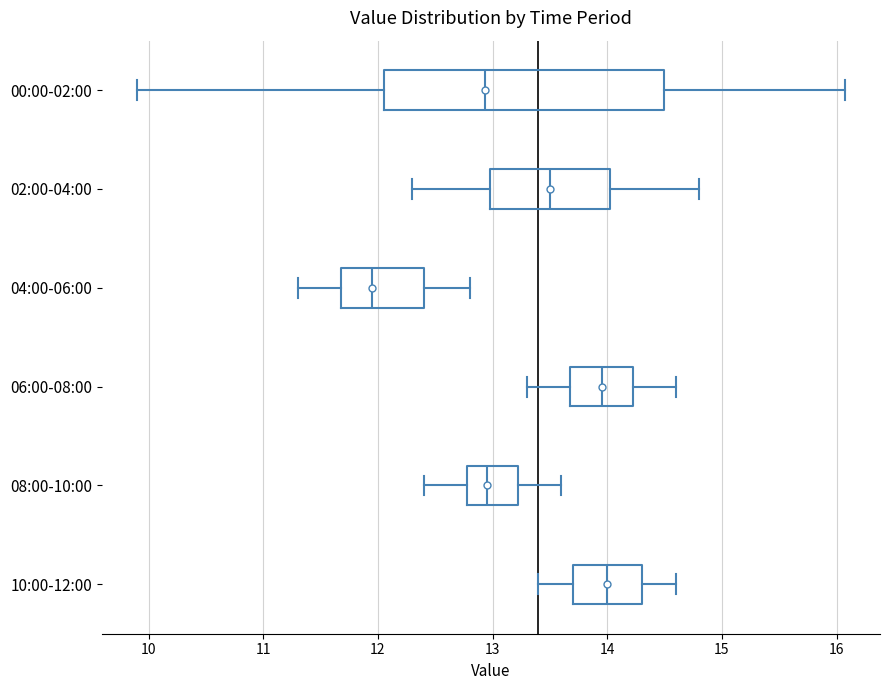

Which box is the widest, from its left edge to its right edge?

00:00-02:00